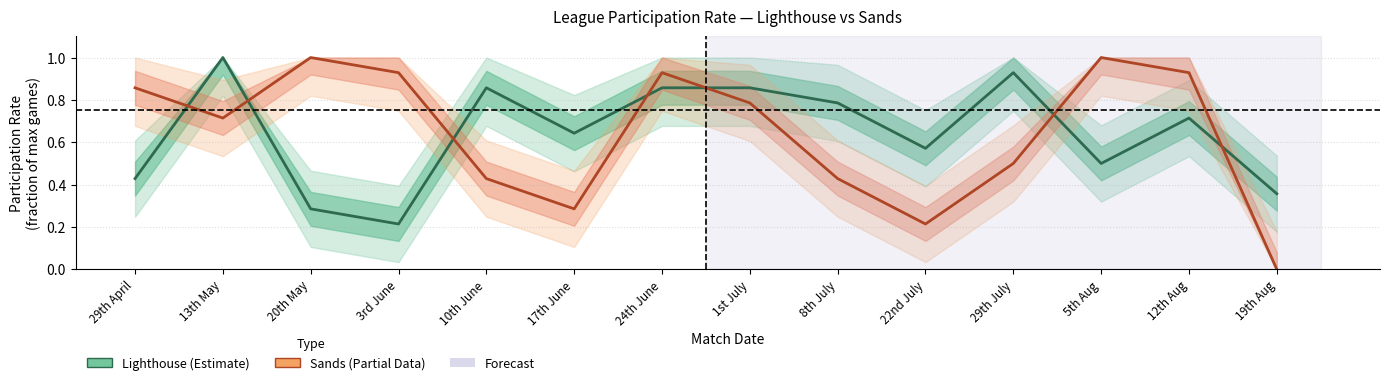

At which label does Lighthouse reach its minimum?

3rd June